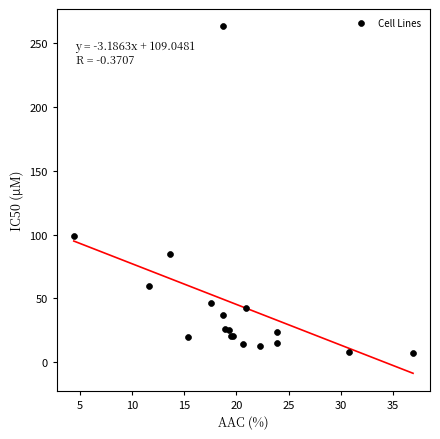

What Y value in the scatter plot is closest to 135?

98.9